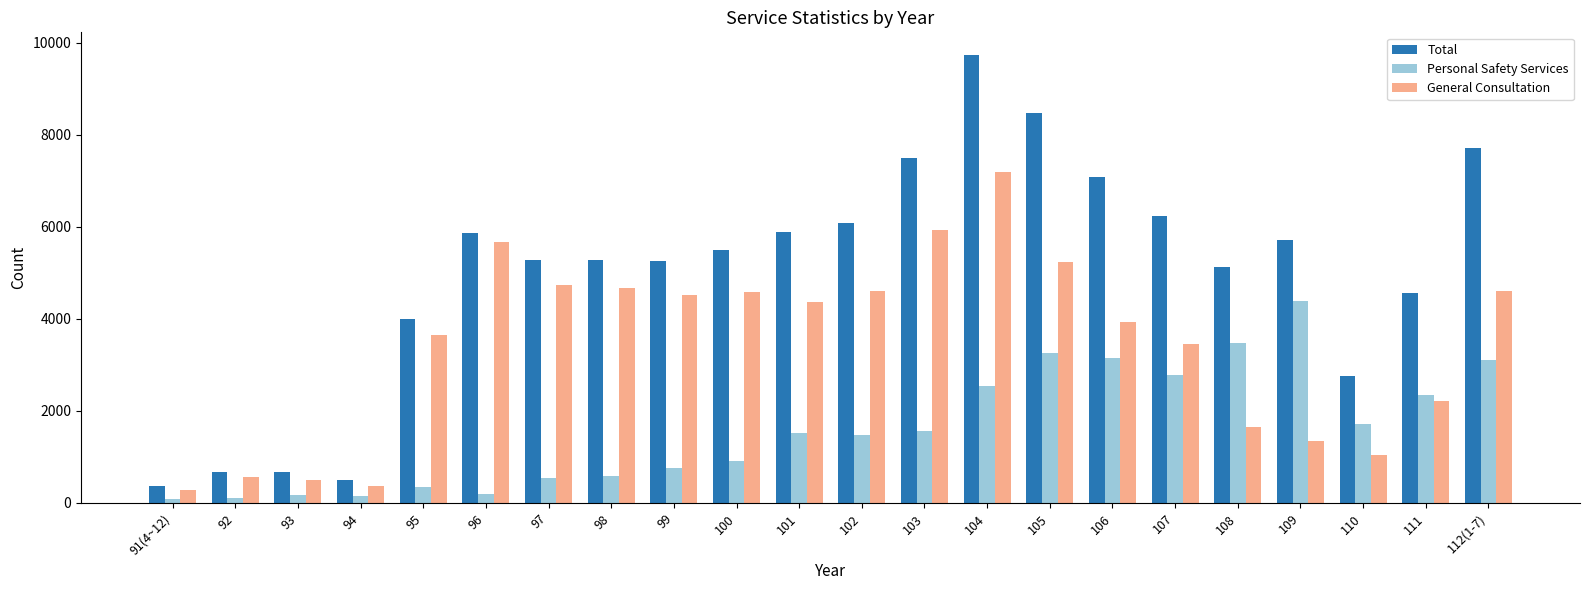

Which series has the largest range (max minus min)?

Total